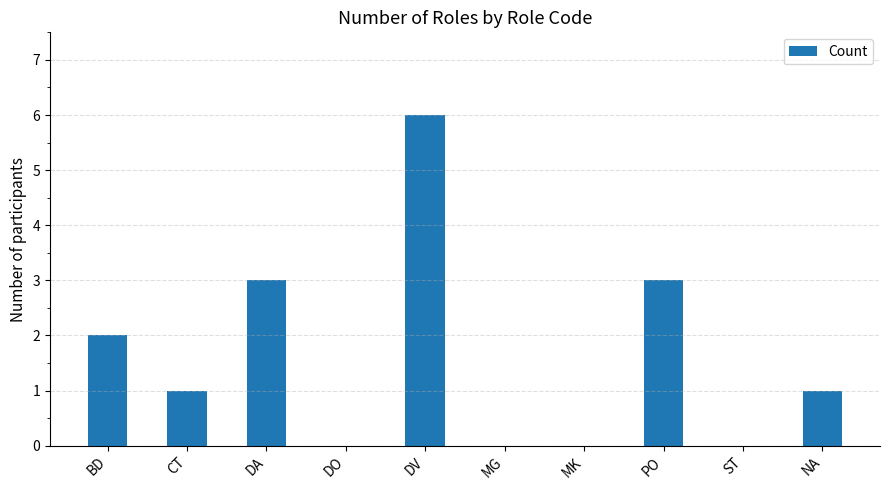

Which label corresponds to the largest value in the chart?

DV